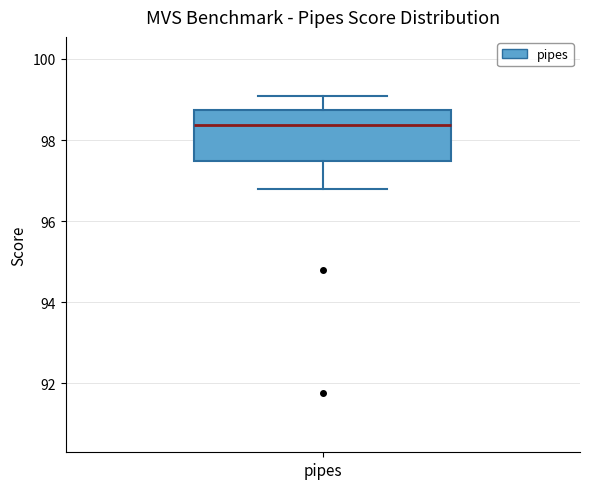

Where does the lower whisker of the box for pipes end on the y-axis? The values are not printed on the chart, so give them approximately, as read against the axis.

96.8